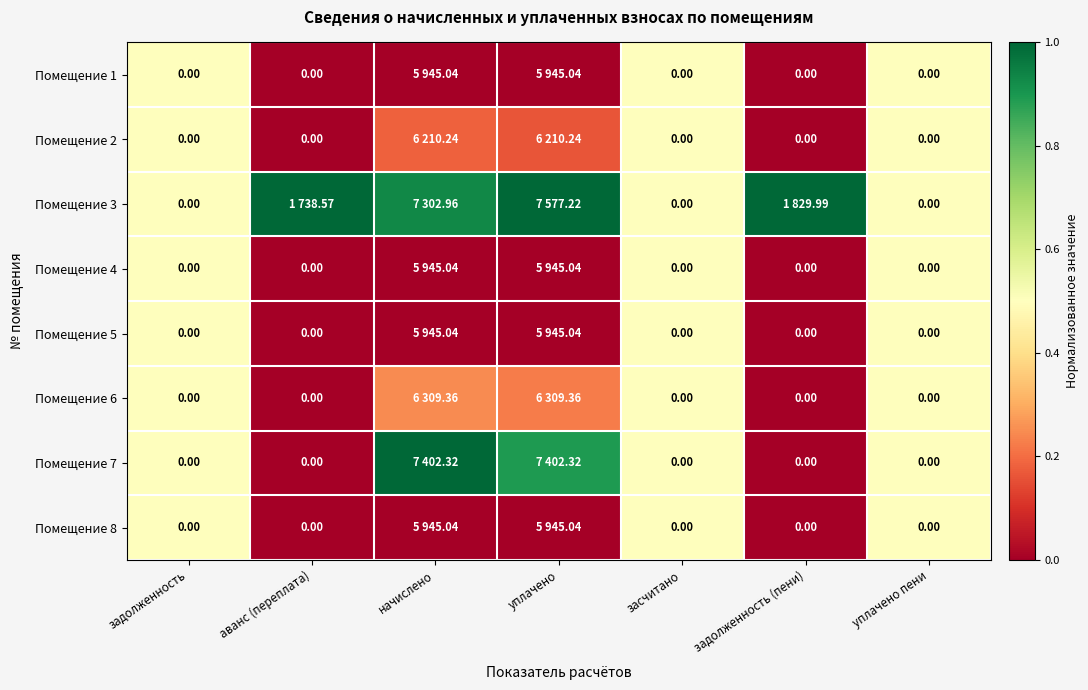

Which series has the largest total across all categories?

Помещение 3